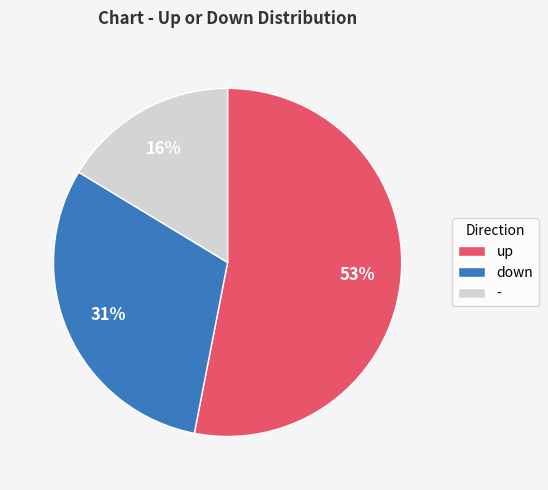

Combined, do - and up account for over 50%?

Yes